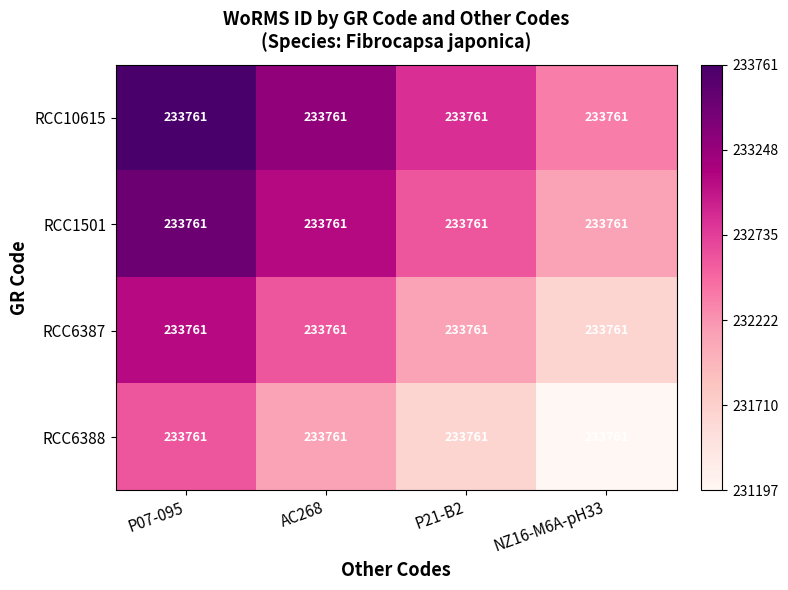

Which category has the lowest value in the RCC6388 series?

NZ16-M6A-pH33